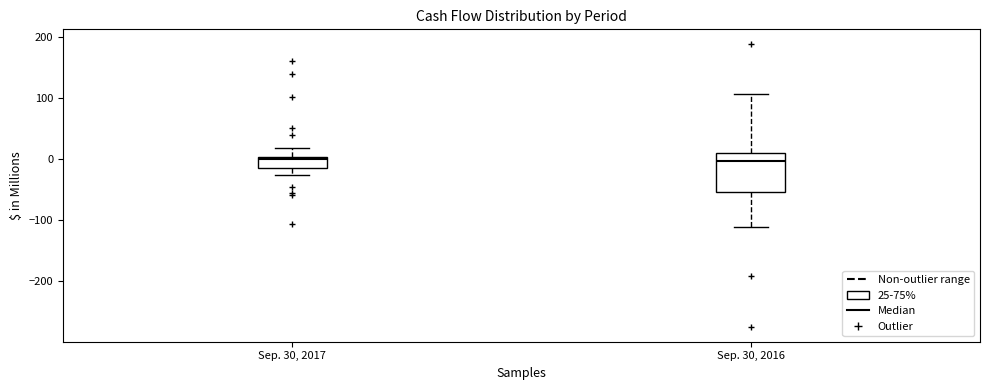

Where does the upper whisker of the box for Sep. 30, 2016 end on the y-axis? The values are not printed on the chart, so give them approximately, as read against the axis.

110